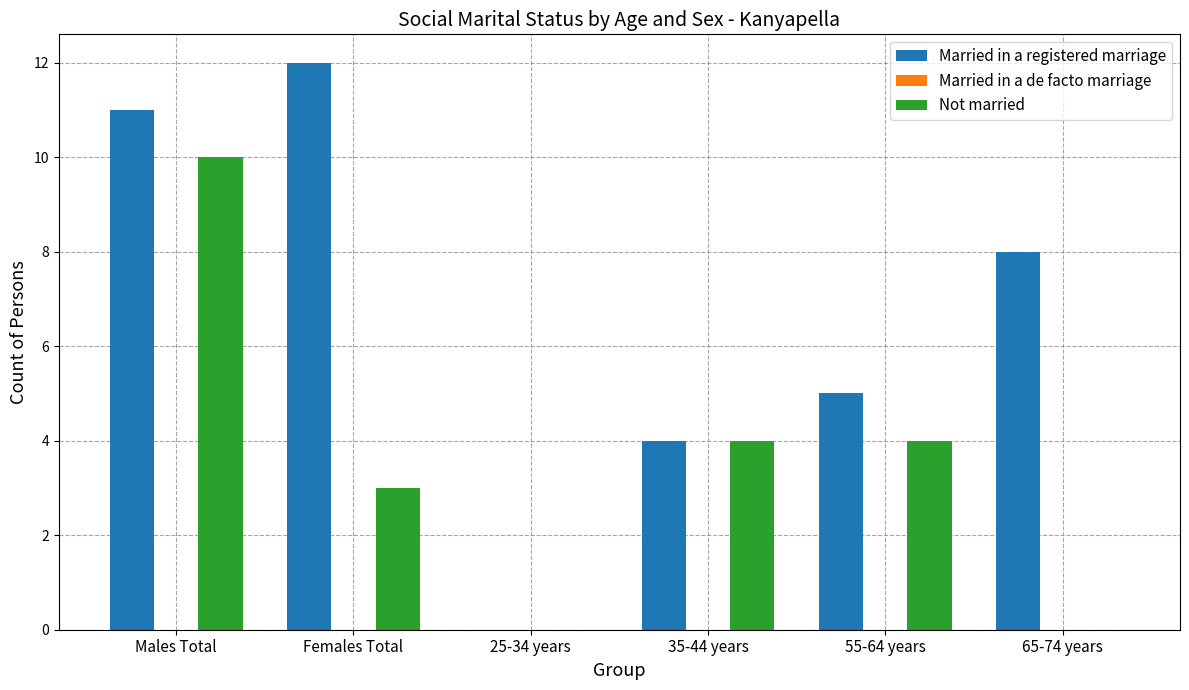

How many Not married values are between 0 and 4?

5